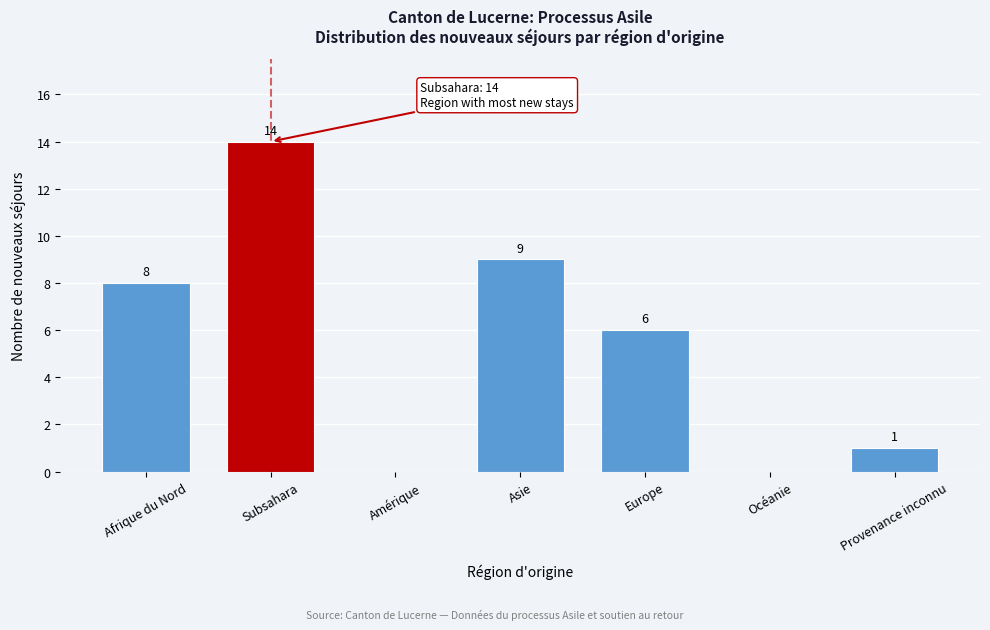

Reading right to left, extract all data points from this chart.

Provenance inconnu=1	Océanie=0	Europe=6	Asie=9	Amérique=0	Subsahara=14	Afrique du Nord=8